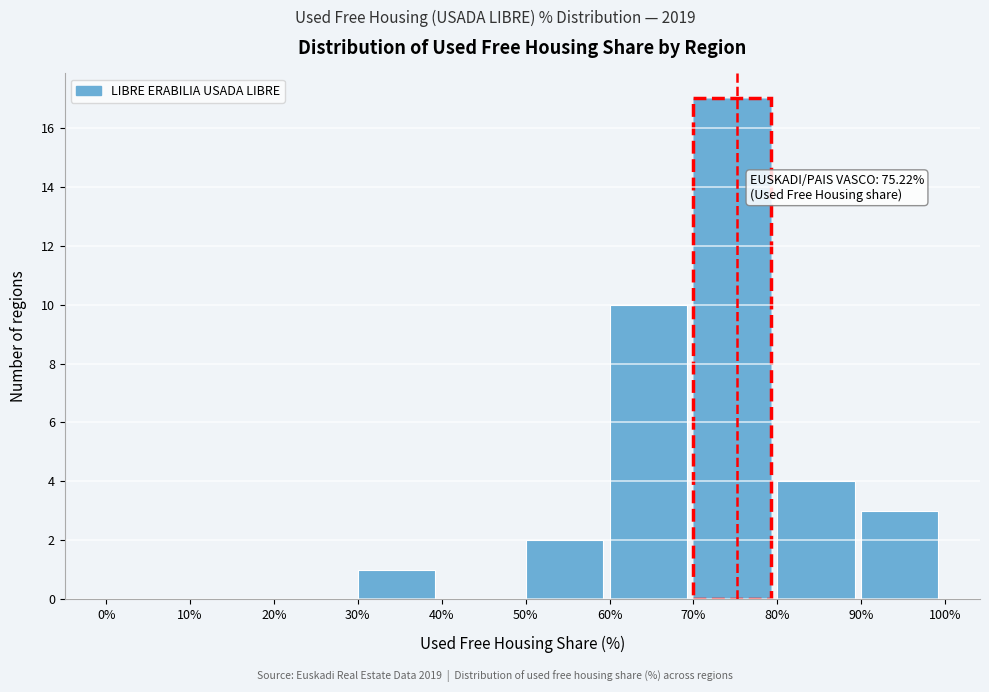

Over which range of the x-axis is the bar tallest?

70% to 80%